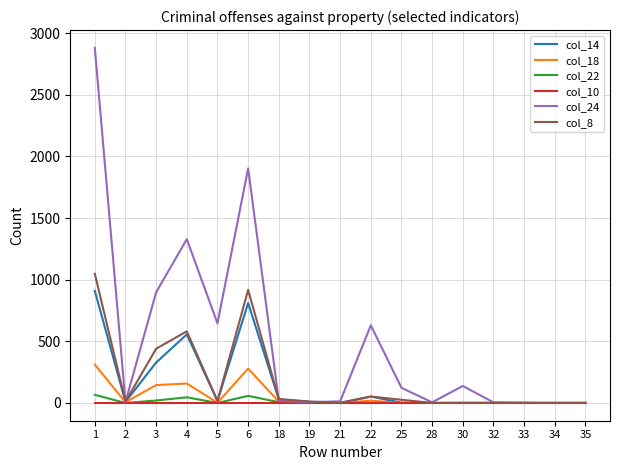

At which category is the sum across all series the highest?

1